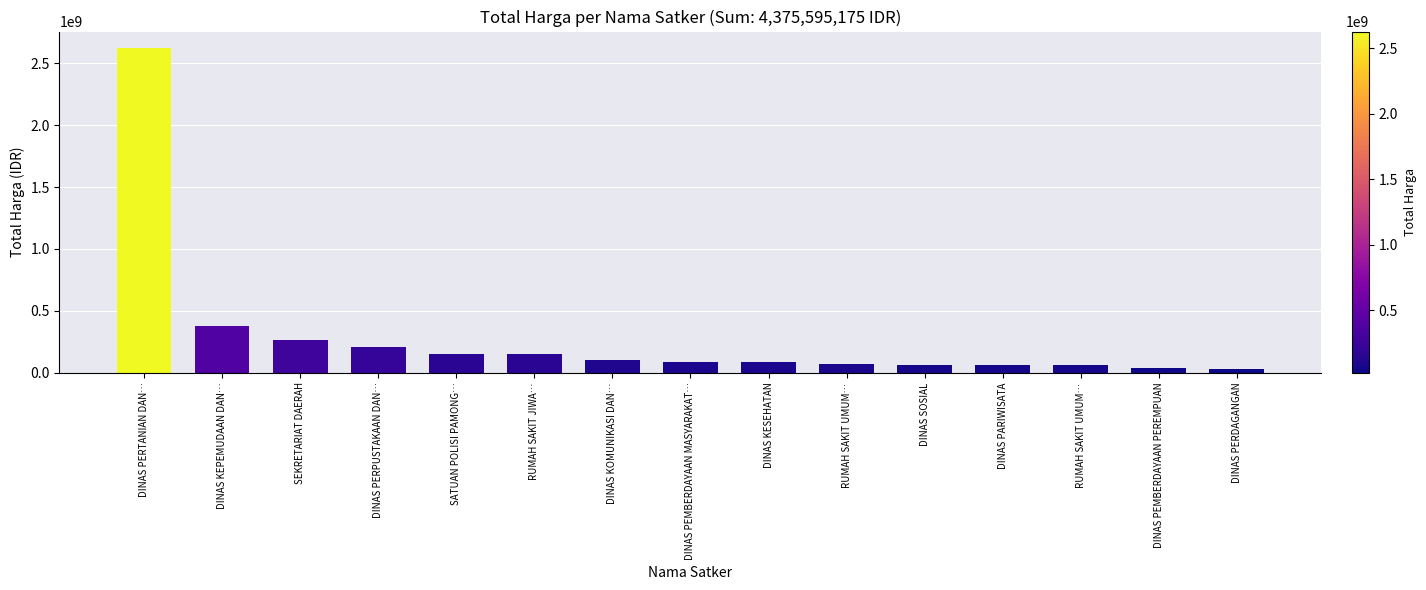

Where is the data nearest to the value 1326135965?

DINAS KEPEMUDAAN DAN…